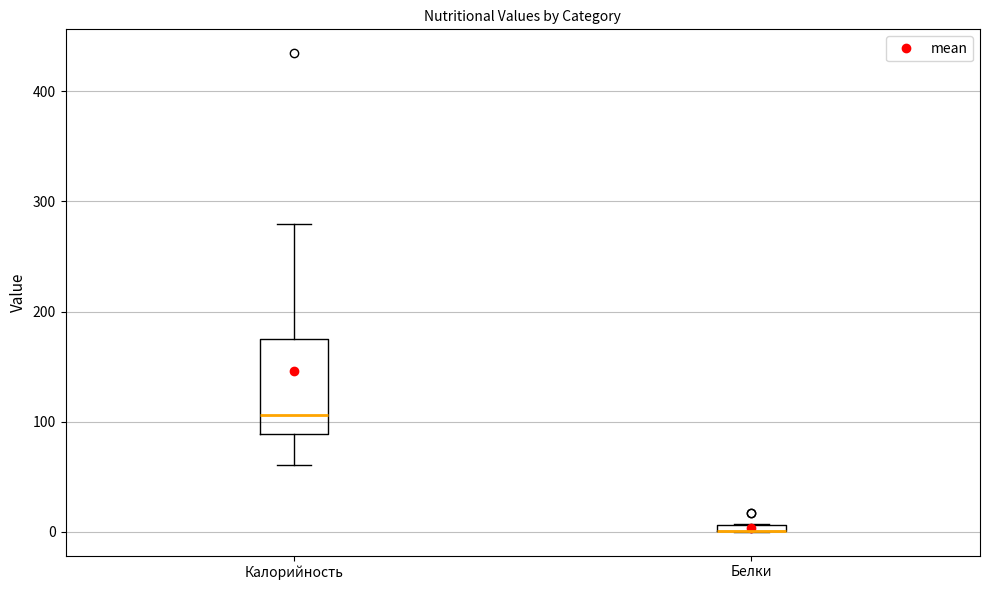

Comparing the boxes themselves (not the whiskers), which one is the tallest?

Калорийность